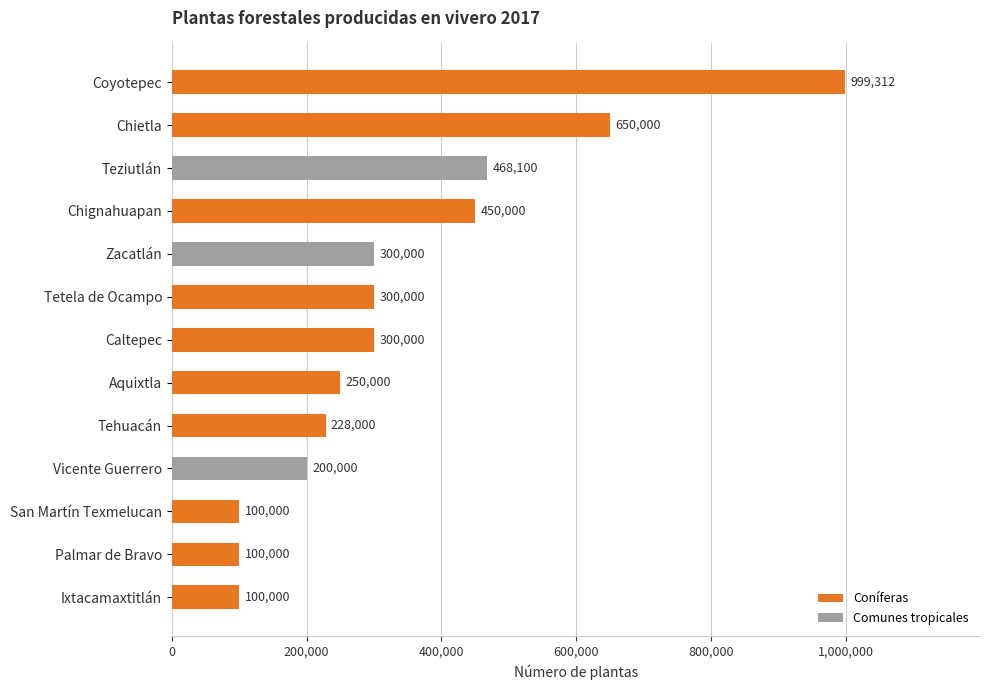

True or false: Coníferas has a value of 444582 at Tetela de Ocampo.

False